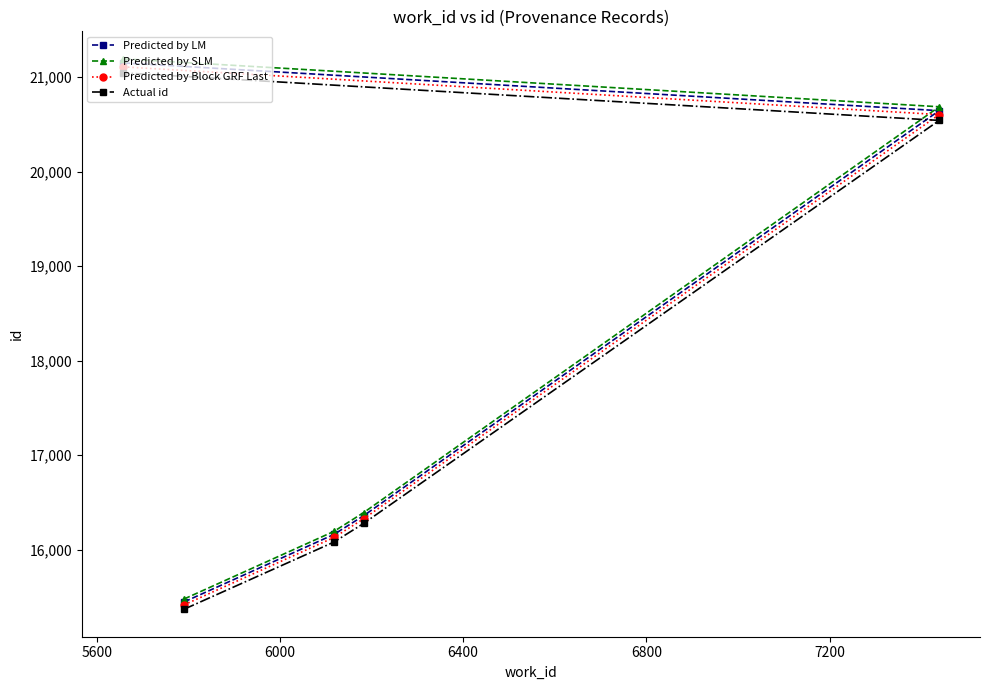

What is the greatest value displayed?

21194.3